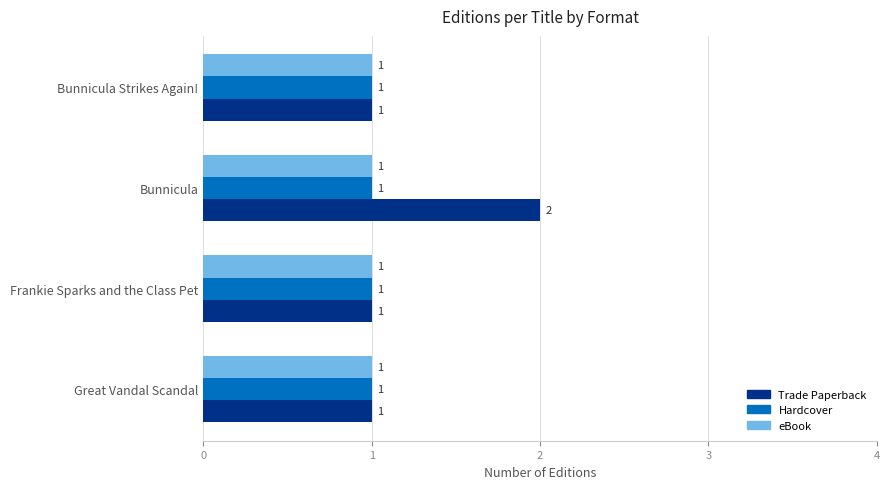

At which category does the chart reach its peak across all series?

Bunnicula